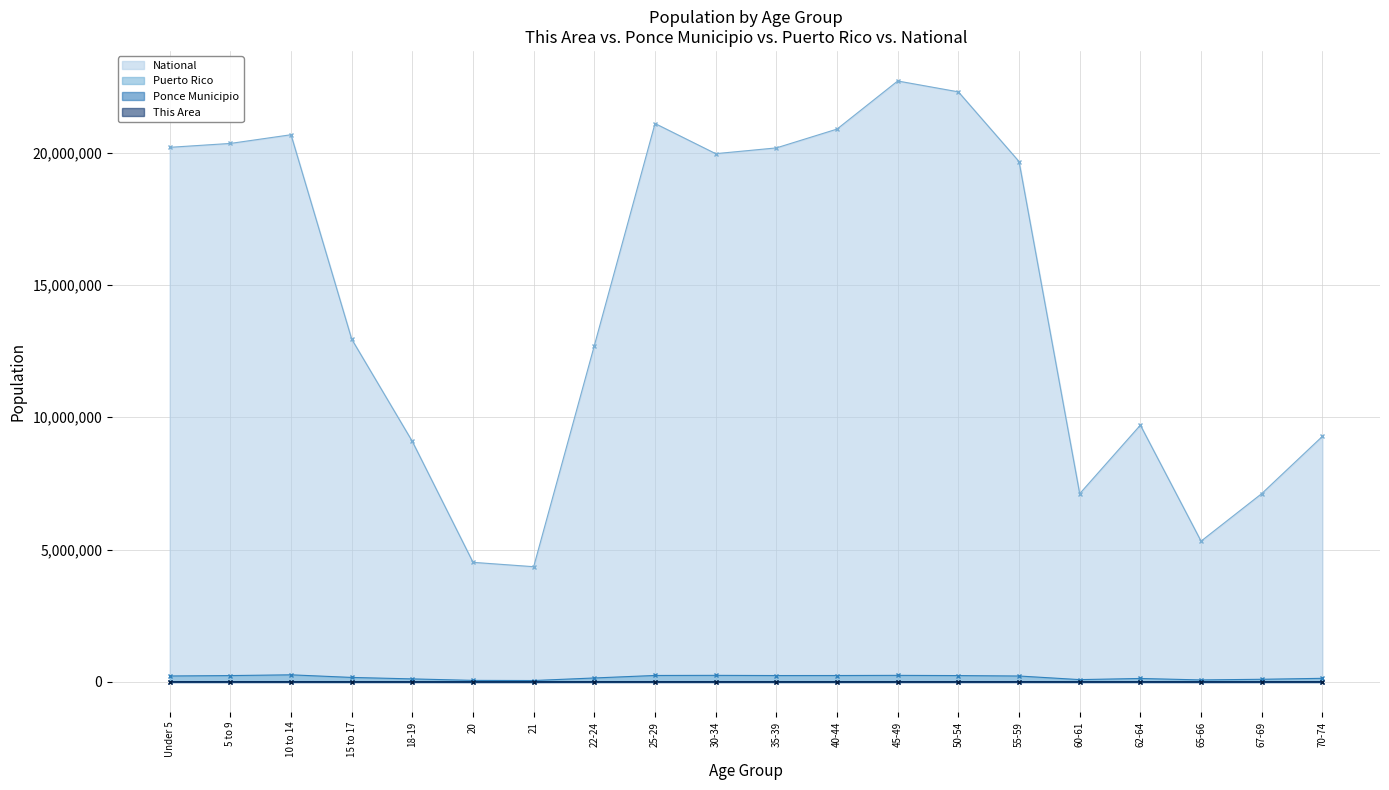

Rank the series by their maximum value, from highest to lowest.

National, Puerto Rico, Ponce Municipio, This Area